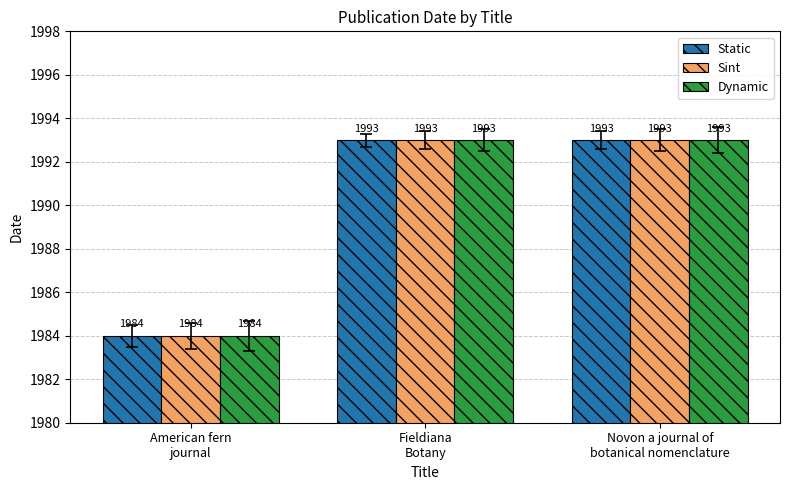

What is the minimum value shown in the chart?

1984